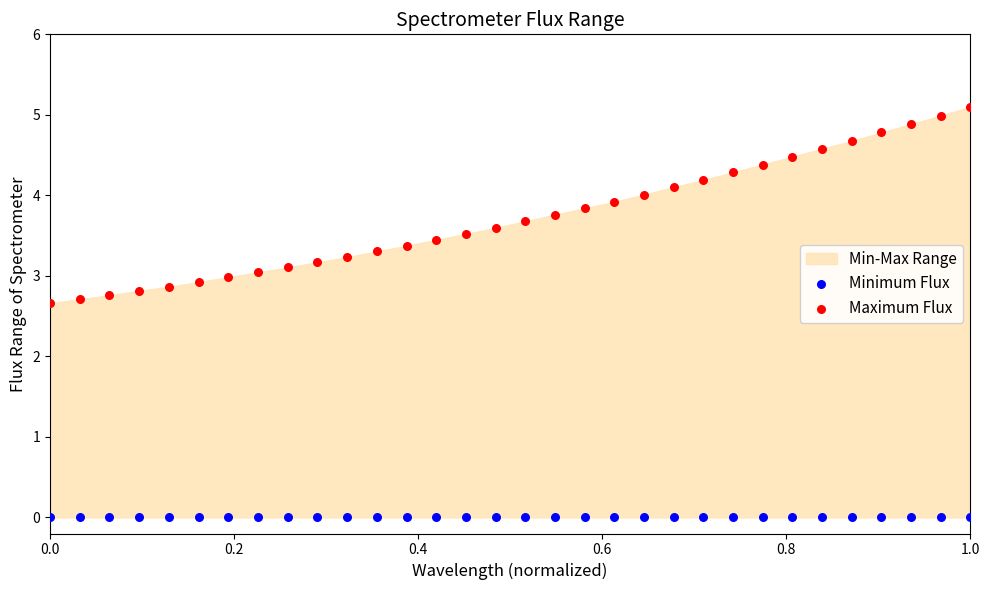

Which series reaches the minimum Y coordinate?

Minimum Flux